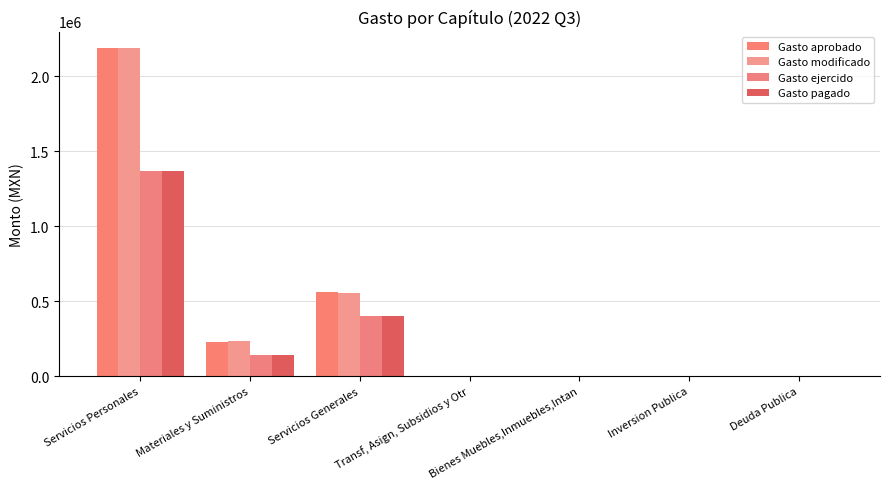

What is the average value of the Gasto pagado series?

272898.2